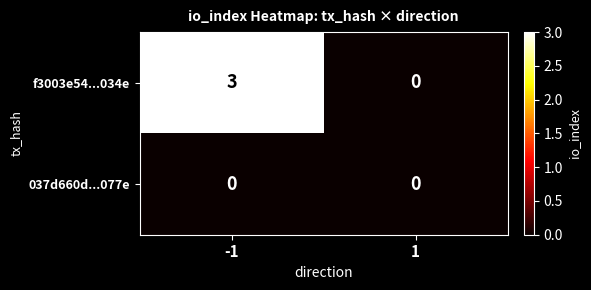

How many positive values does the f3003e54...034e series have?

1